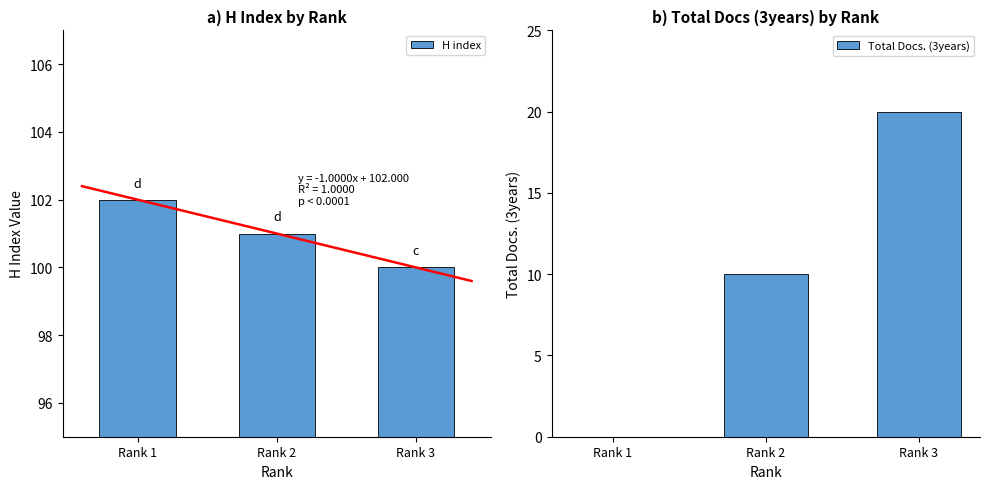

The Total Docs. (3years) series shows 0 at Rank 1. True or false?

True